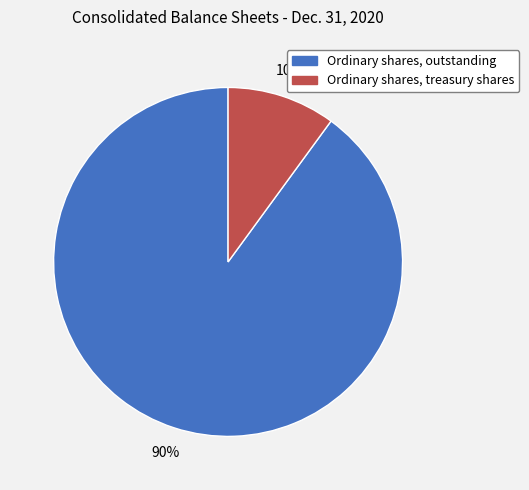

Which slice is the smallest?

Ordinary shares, treasury shares